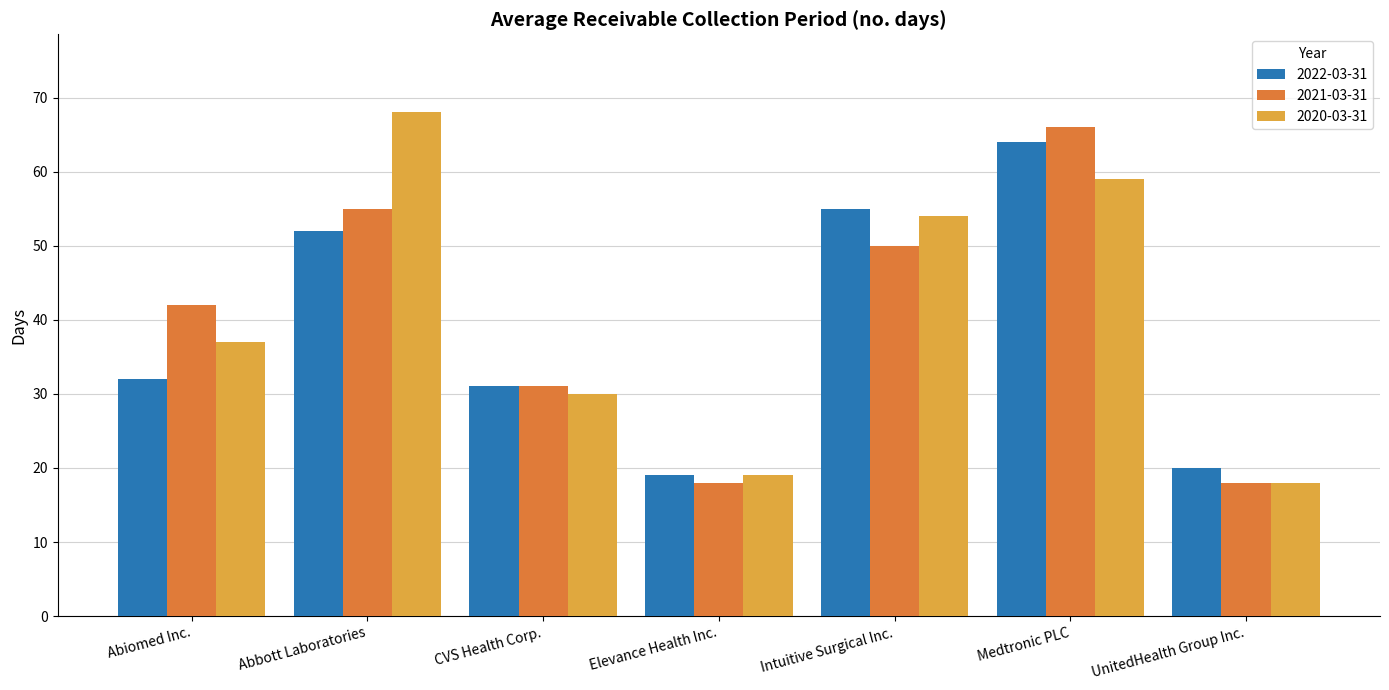

What is the difference between the highest and lowest values at Medtronic PLC?

7